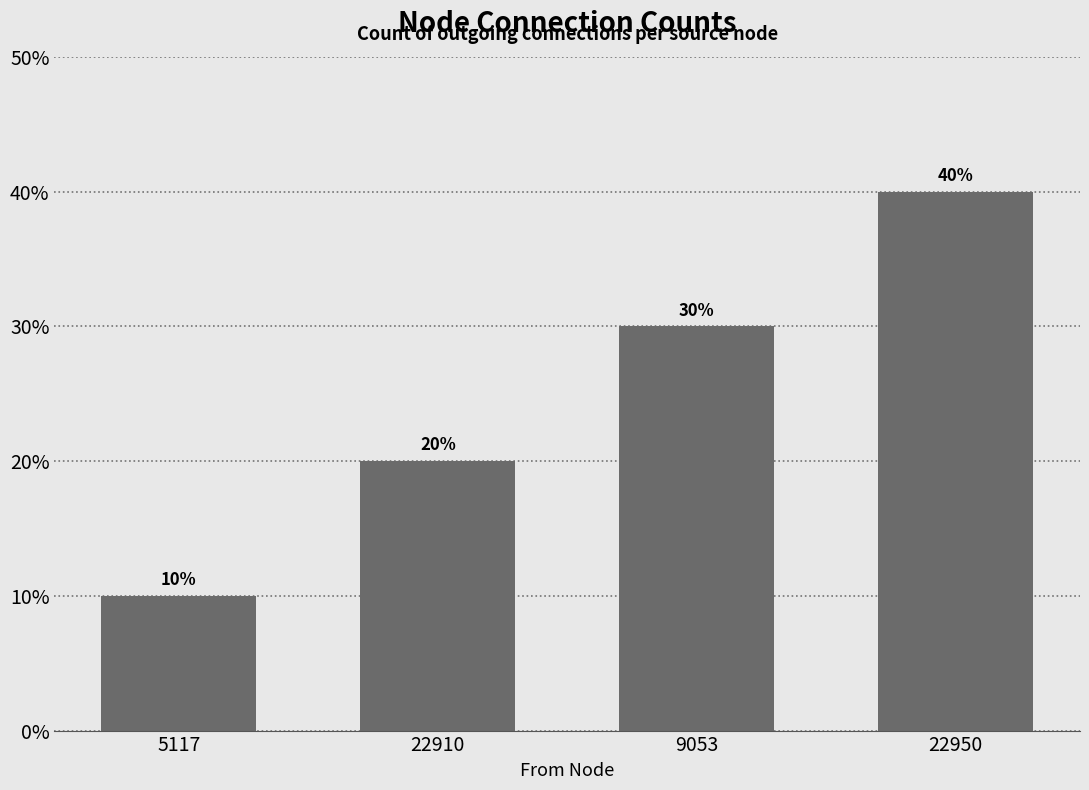

The value at 22910 is 4. True or false?

False